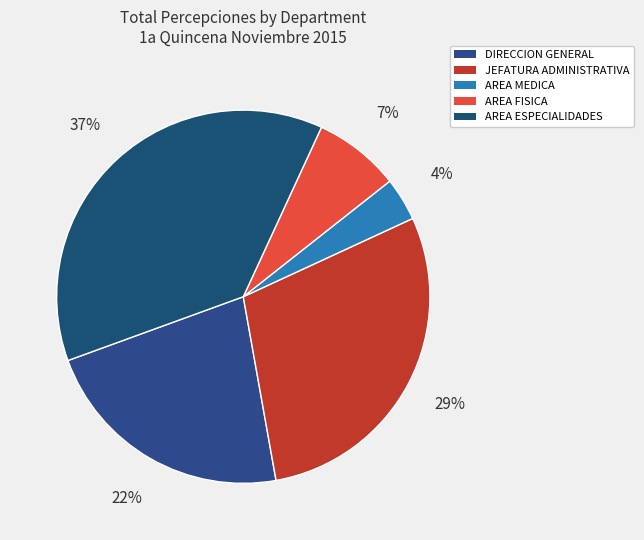

To the nearest percent, what is the difference between the largest and smallest slice percentages?

34%